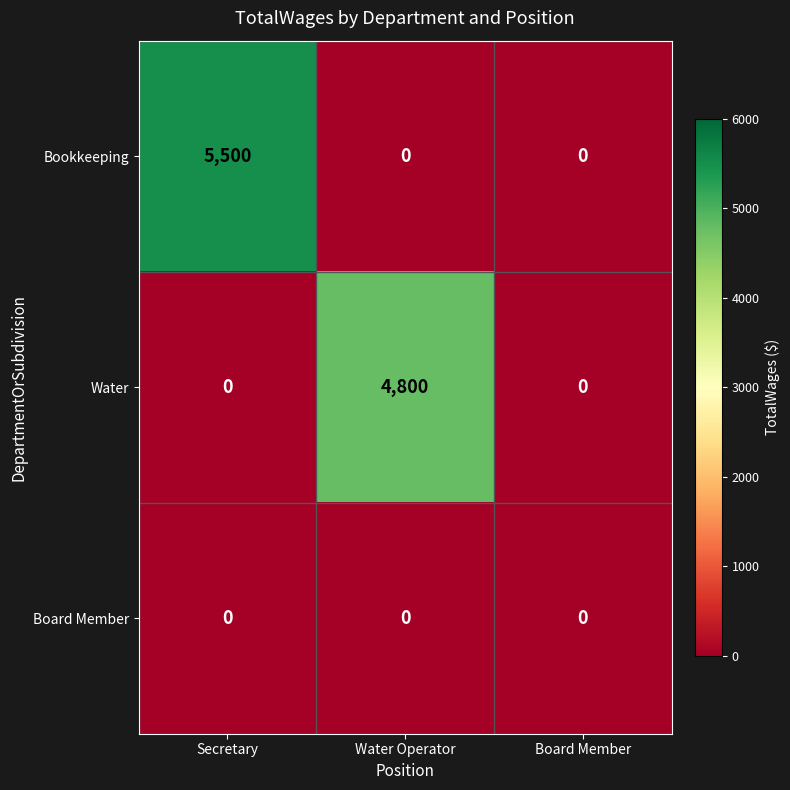

Count the Bookkeeping values in the range 0 to 5500.

3